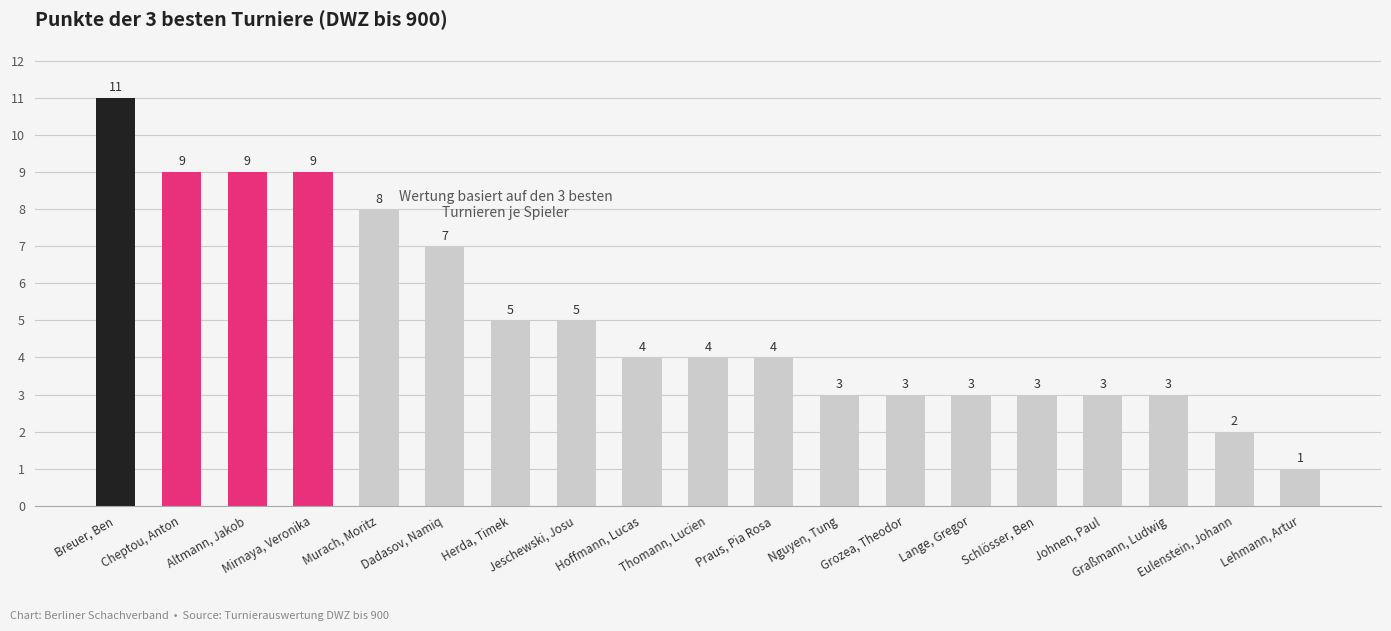

What is the difference between the second highest and minimum values?

8